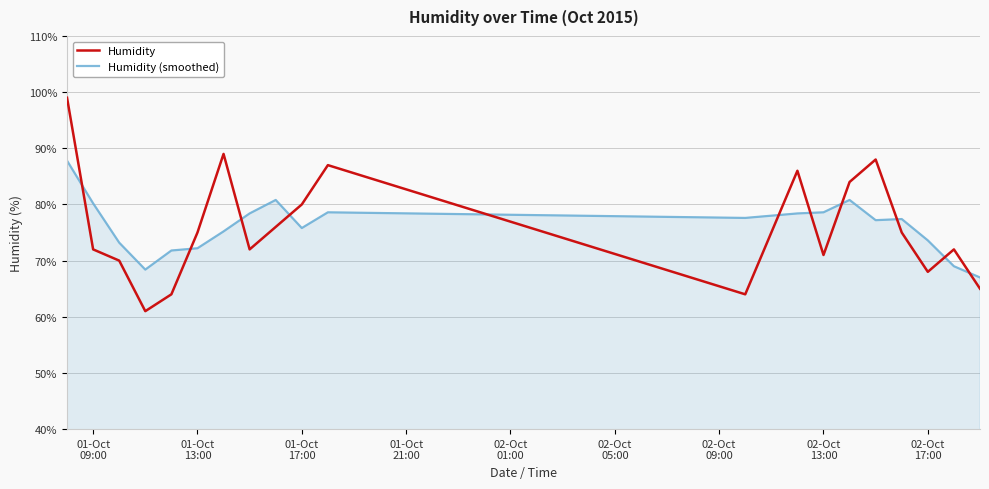

Count the number of categories in the chart.

20